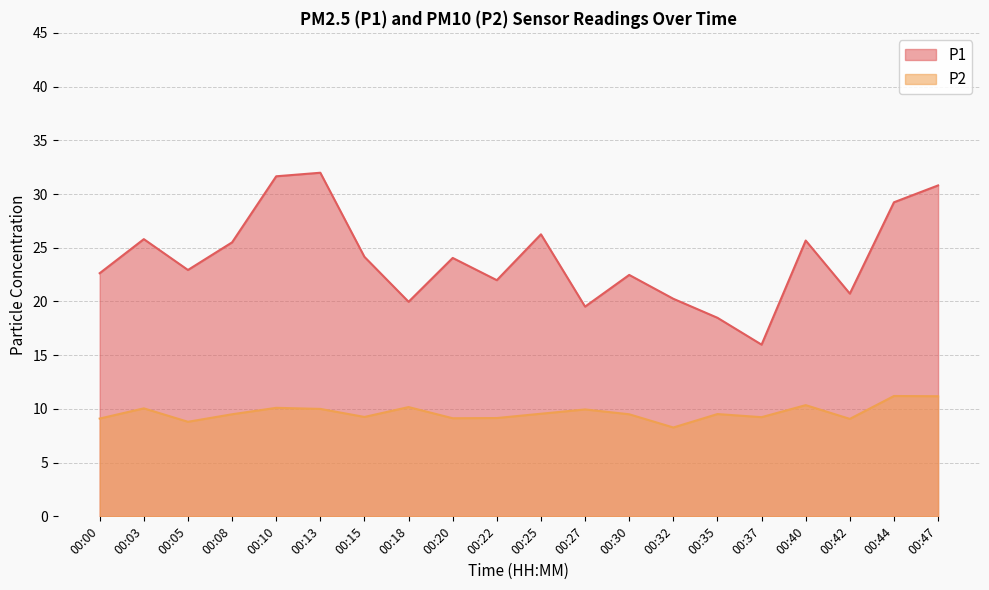

True or false: P2 and P1 cross at least once.

False